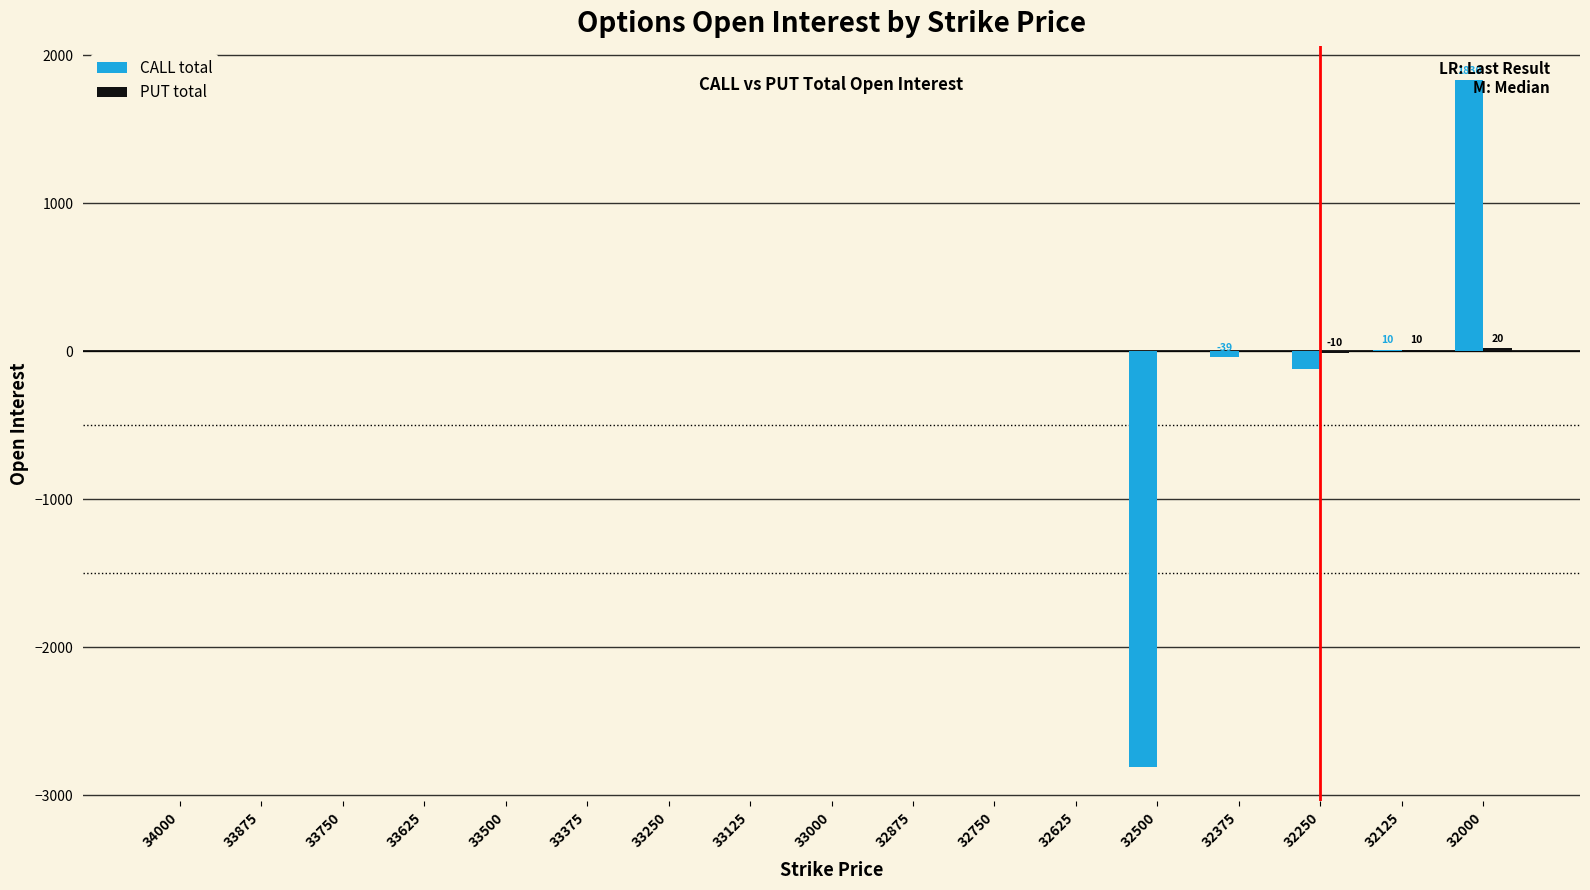

Which label corresponds to the largest value in the chart?

32000